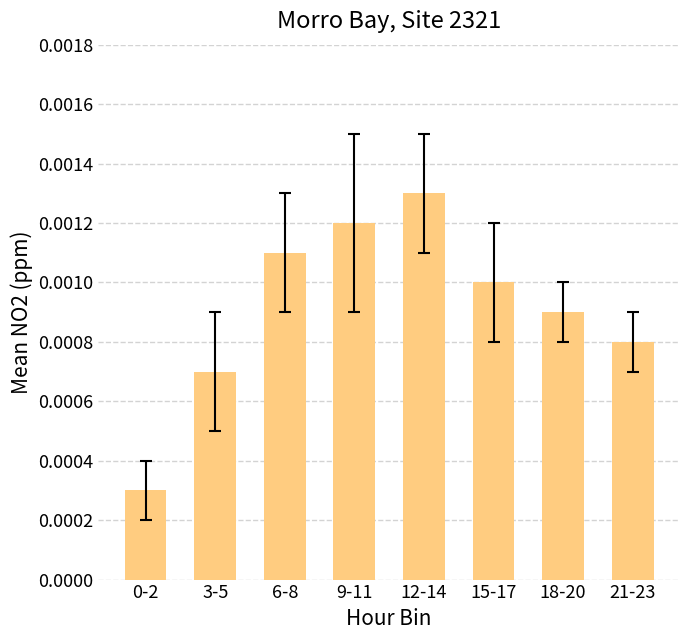

Which category has the highest value across all series?

12-14